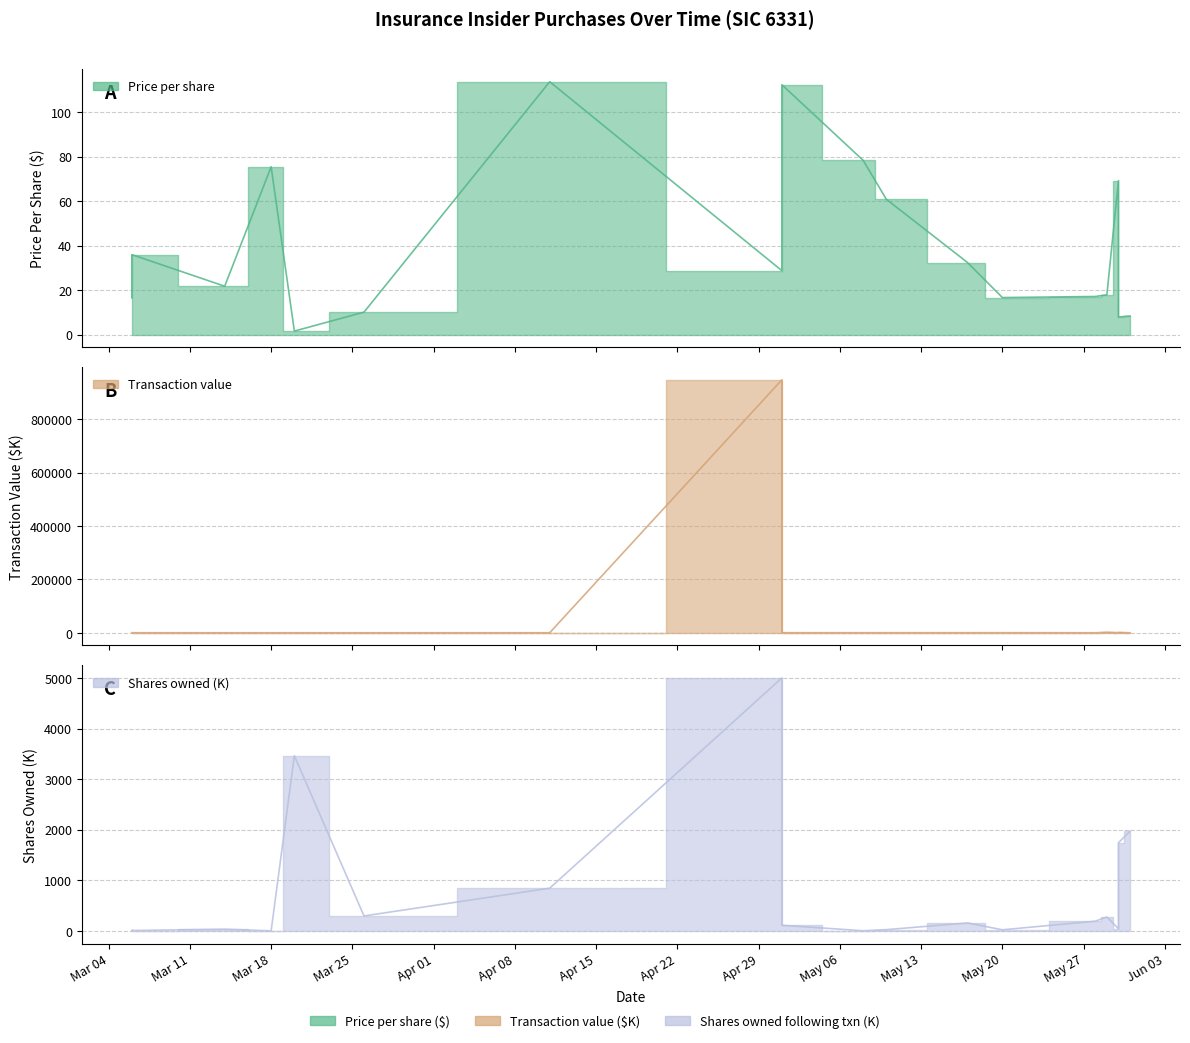

At which category is the sum across all series the highest?

2024-05-01